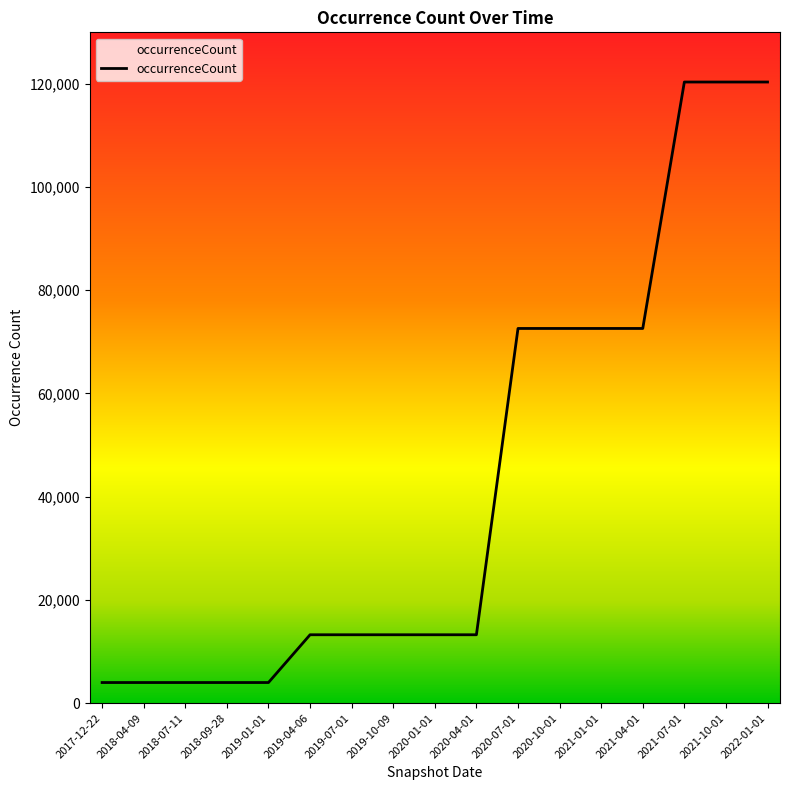

Approximately how many times larger is the value at 2021-10-01 compared to 2020-04-01?

9.1